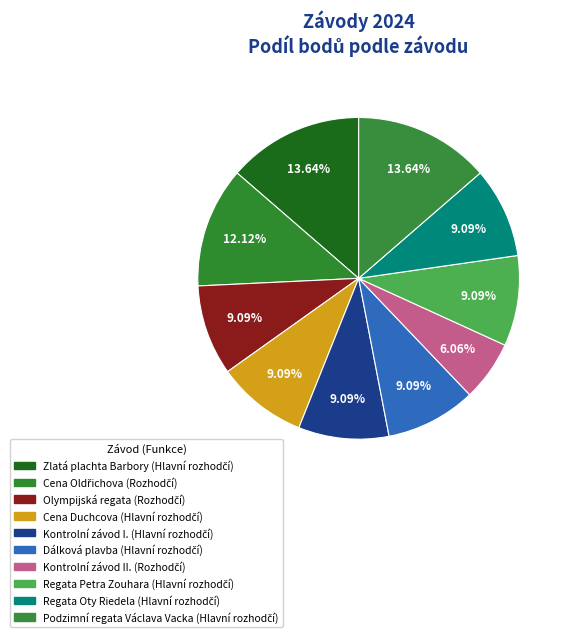

How many slices are in this pie chart?

10